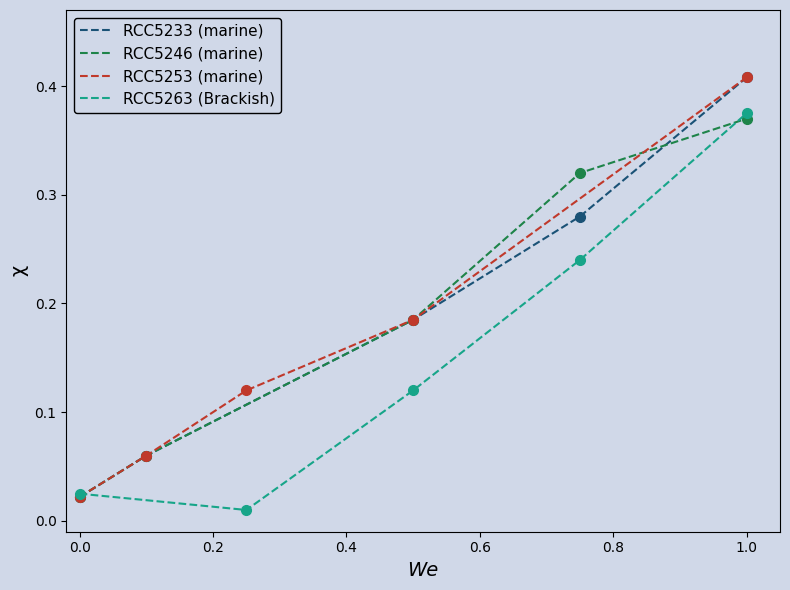

True or false: RCC5233 (marine) and RCC5246 (marine) cross at least once.

True